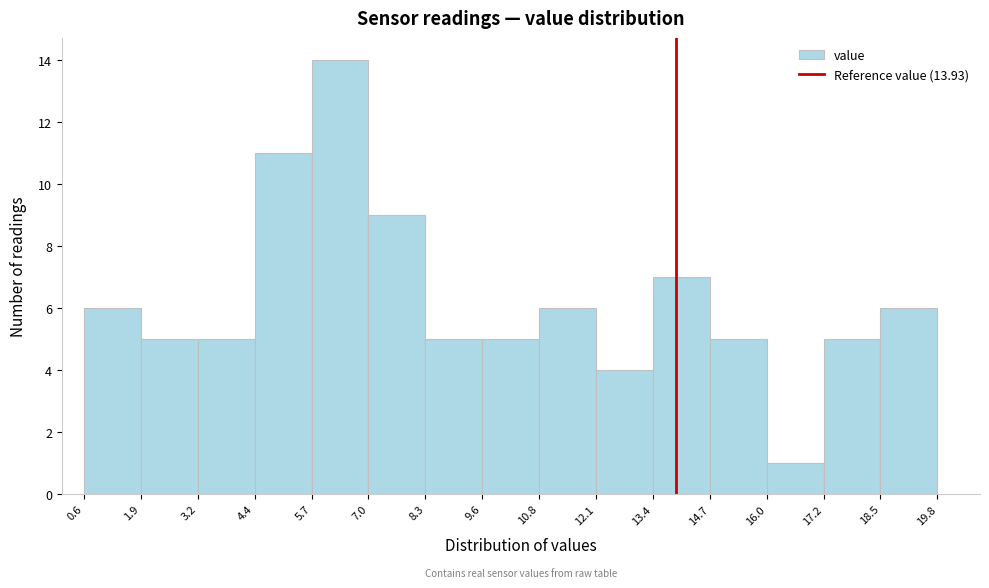

Which range on the x-axis has the tallest bar?

5.7 to 7.0